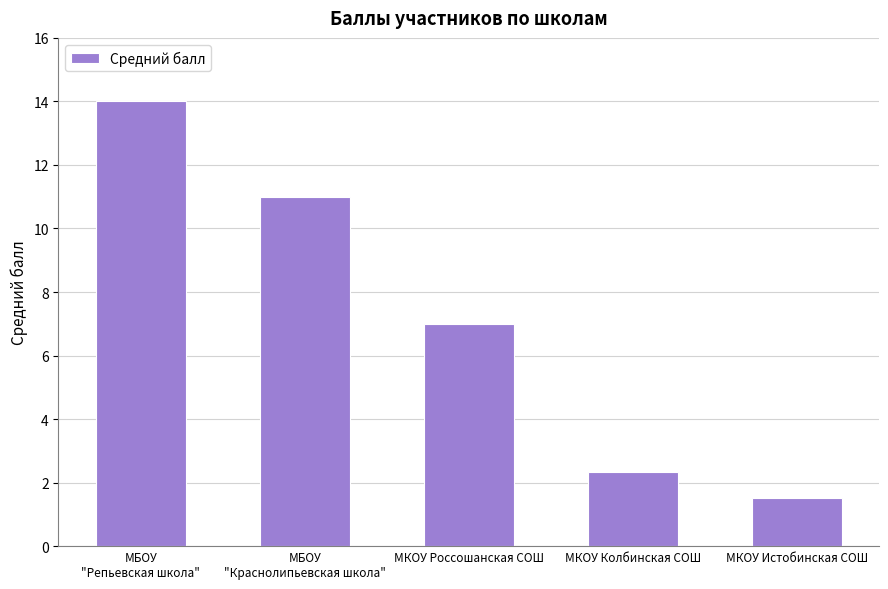

Reading right to left, what are all the values shown in this chart?

МКОУ Истобинская СОШ=1.5	МКОУ Колбинская СОШ=2.3	МКОУ Россошанская СОШ=7.0	МБОУ
"Краснолипьевская школа"=11.0	МБОУ
"Репьевская школа"=14.0